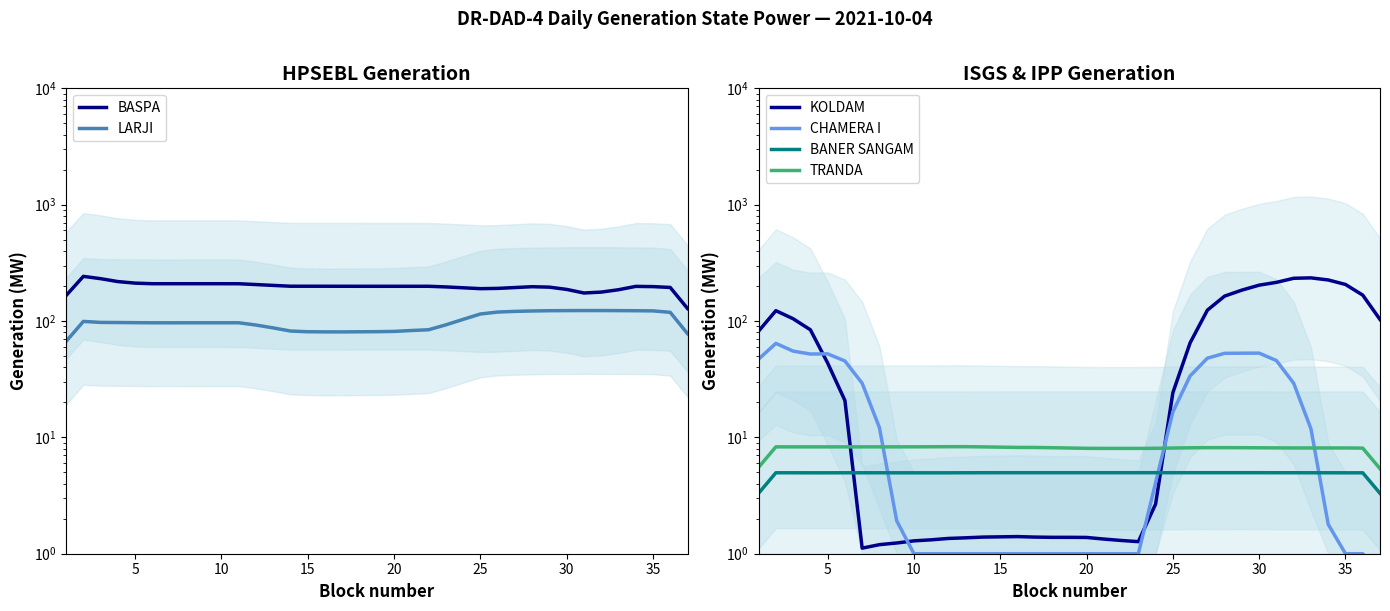

Reading left to right, list all the values displayed in this chart.

BASPA: 165.7	242.0	231.2	218.3	211.7	209.3	209.3	209.3	209.3	209.3	209.2	205.8	202.4	199.1	199.1	199.1	199.0	198.9	198.9	198.9	198.9	198.9	196.4	193.1	189.8	190.8	194.0	197.2	195.5	187.0	174.2	177.3	185.8	198.5	197.6	194.3	128.2
LARJI: 66.8	99.2	97.3	97.1	96.8	96.6	96.5	96.6	96.6	96.6	96.6	92.4	87.3	82.1	80.9	80.7	80.6	80.8	81.0	81.4	82.9	84.2	92.7	103.3	114.9	119.4	121.1	122.0	122.6	122.9	123.0	123.0	122.9	122.6	122.2	118.7	78.0
KOLDAM: 81.9	122.7	104.6	84.1	43.6	20.8	1.1	1.2	1.2	1.3	1.3	1.4	1.4	1.4	1.4	1.4	1.4	1.4	1.4	1.4	1.3	1.3	1.3	2.7	24.2	65.0	124.0	163.8	184.4	203.4	215.0	233.0	234.9	225.4	206.2	167.0	103.1
CHAMERA I: 47.0	64.2	55.1	52.0	52.2	45.3	29.2	12.1	1.9	1.0	1.0	1.0	1.0	1.0	1.0	1.0	1.0	1.0	1.0	1.0	1.0	1.0	1.0	4.1	16.6	33.7	47.9	52.8	52.9	53.0	45.7	29.2	11.8	1.8	1.0	1.0	0.7
BANER SANGAM: 3.3	5.0	5.0	5.0	5.0	5.0	5.0	5.0	5.0	5.0	5.0	5.0	5.0	5.0	5.0	5.0	5.0	5.0	5.0	5.0	5.0	5.0	5.0	5.0	5.0	5.0	5.0	5.0	5.0	5.0	5.0	5.0	5.0	5.0	5.0	5.0	3.3
TRANDA: 5.5	8.3	8.3	8.3	8.3	8.3	8.3	8.3	8.3	8.3	8.3	8.3	8.3	8.3	8.2	8.2	8.2	8.1	8.1	8.0	8.0	8.0	8.0	8.1	8.1	8.1	8.2	8.2	8.2	8.1	8.1	8.1	8.1	8.1	8.1	8.1	5.4